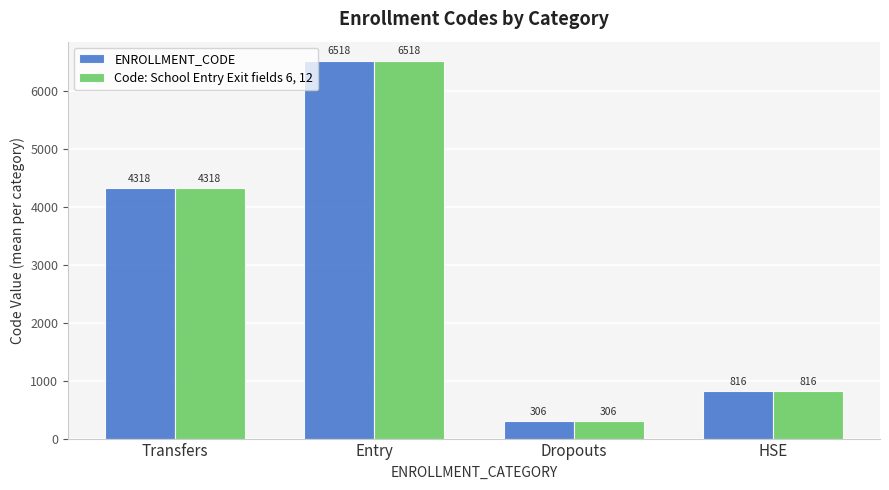

At how many categories does at least one series exceed 6380?

1